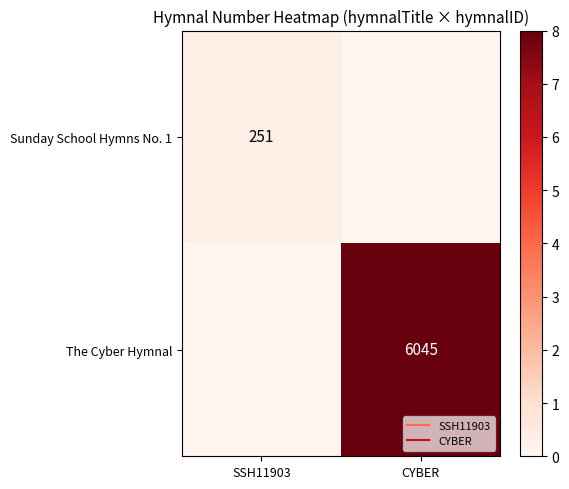

How many data points does each series have?

2